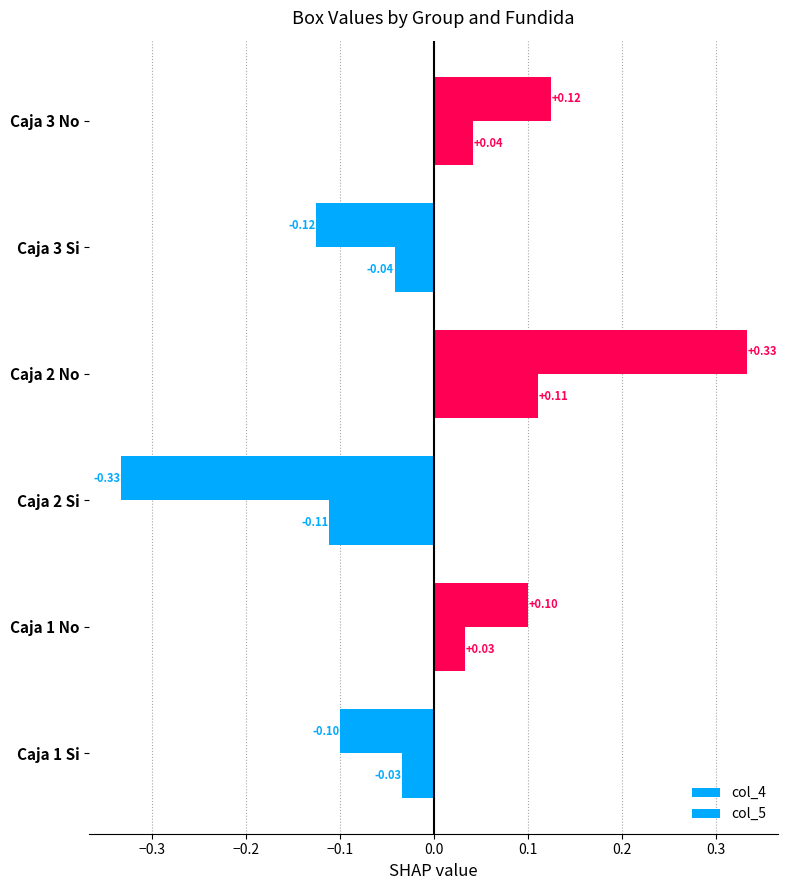

Which series has the largest range (max minus min)?

col_4